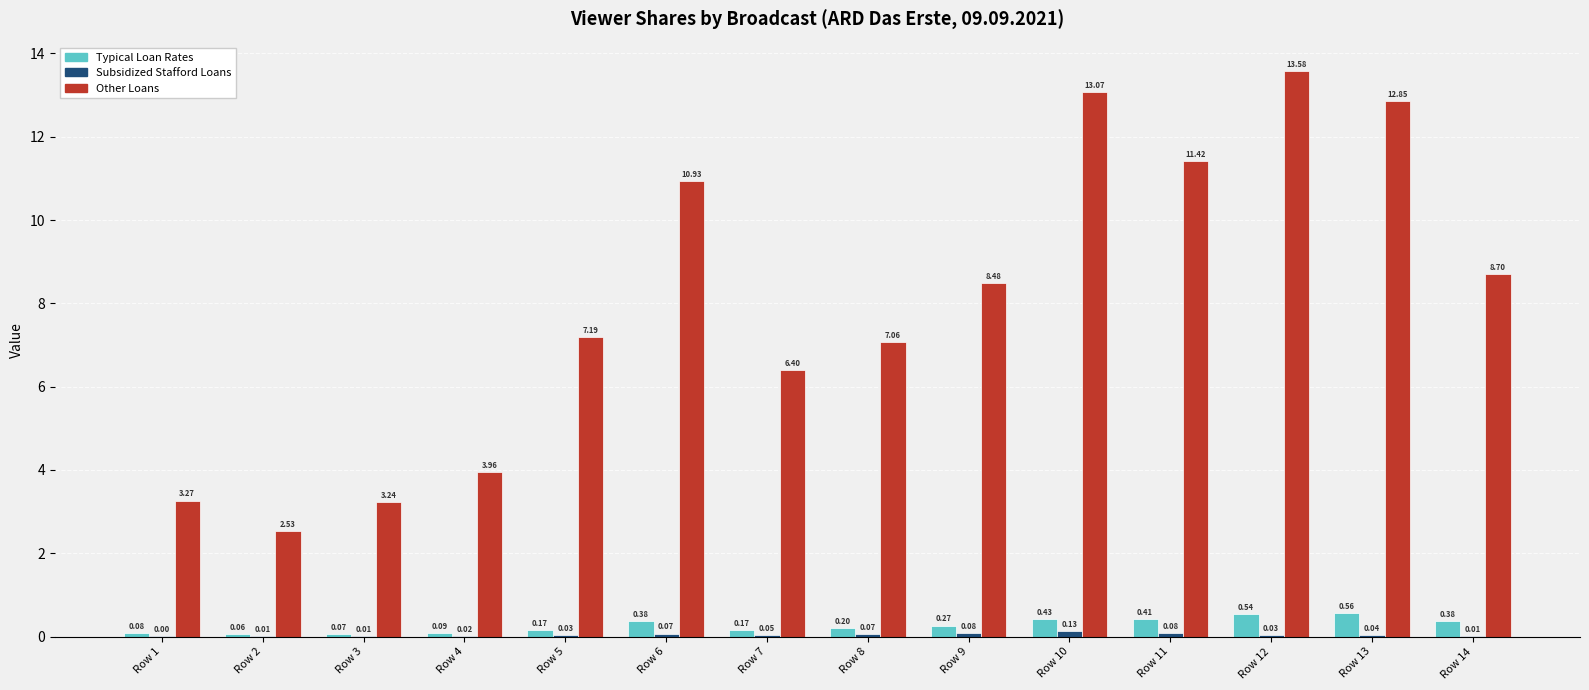

At which category is the sum across all series the highest?

Row 12